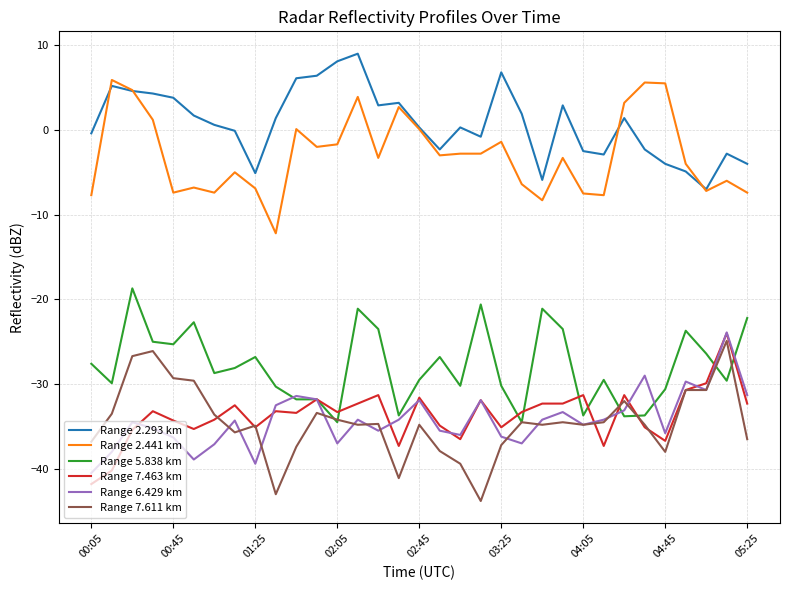

True or false: Range 7.611 km and Range 2.293 km cross at least once.

False